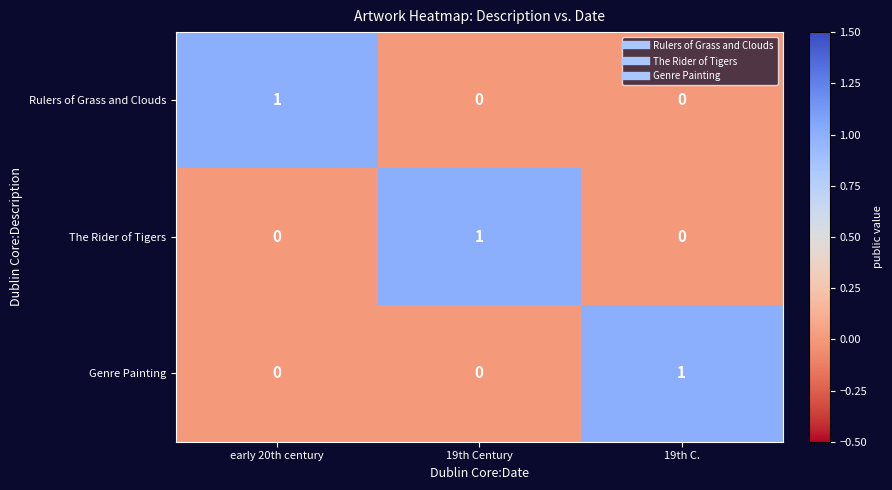

Is it true that Genre Painting equals 0 at early 20th century?

True